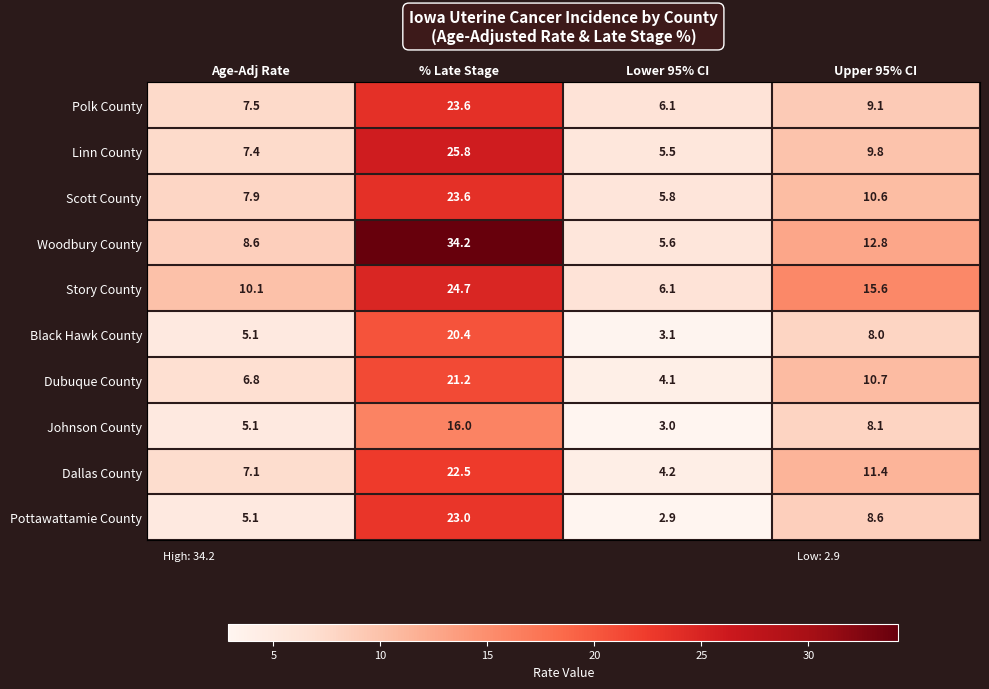

Which series has the largest total across all categories?

Woodbury County